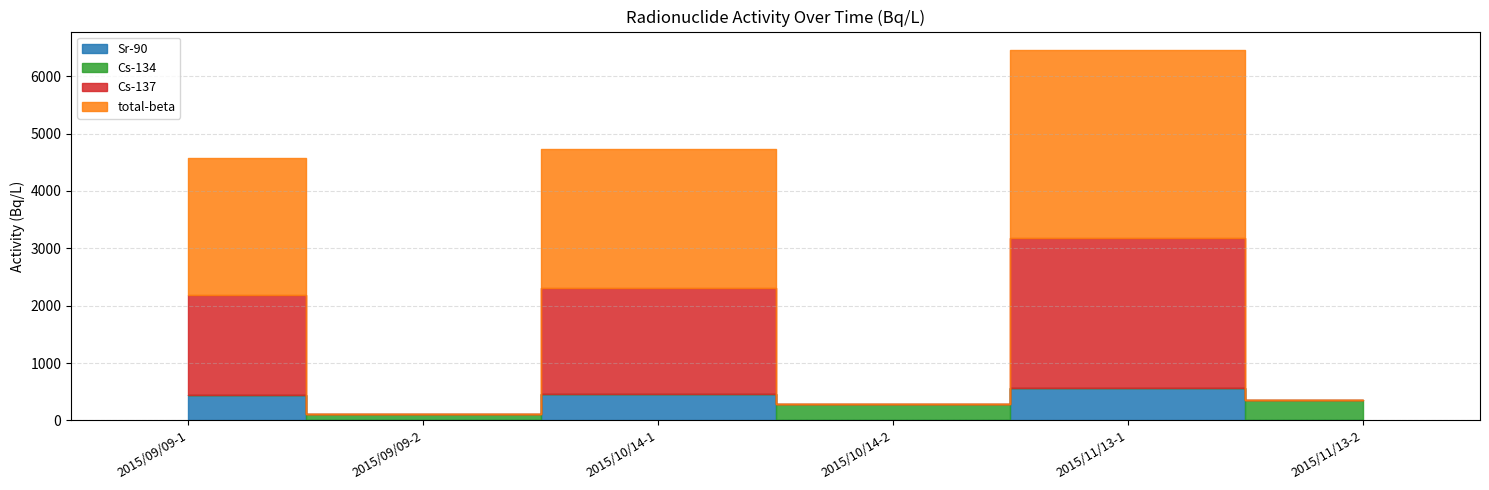

Is the value of Cs-137 at 2015/11/13-1 greater than the value of Cs-134 at 2015/09/09-2?

Yes